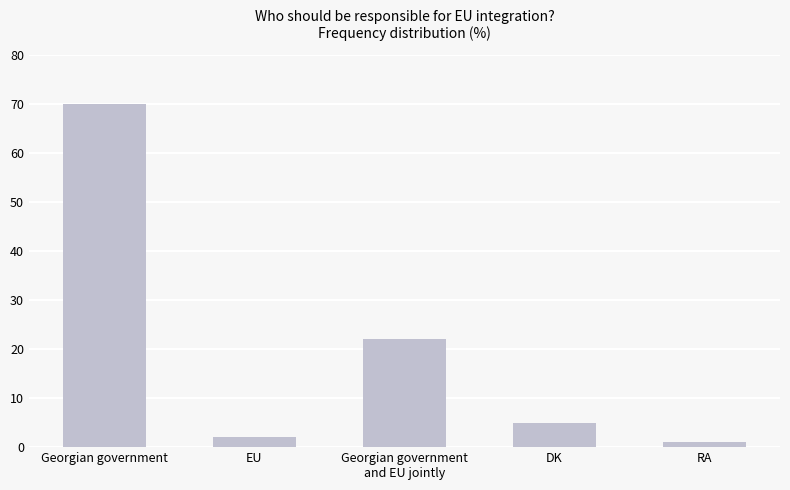

Rank the categories by value from lowest to highest.

RA, EU, DK, Georgian government
and EU jointly, Georgian government